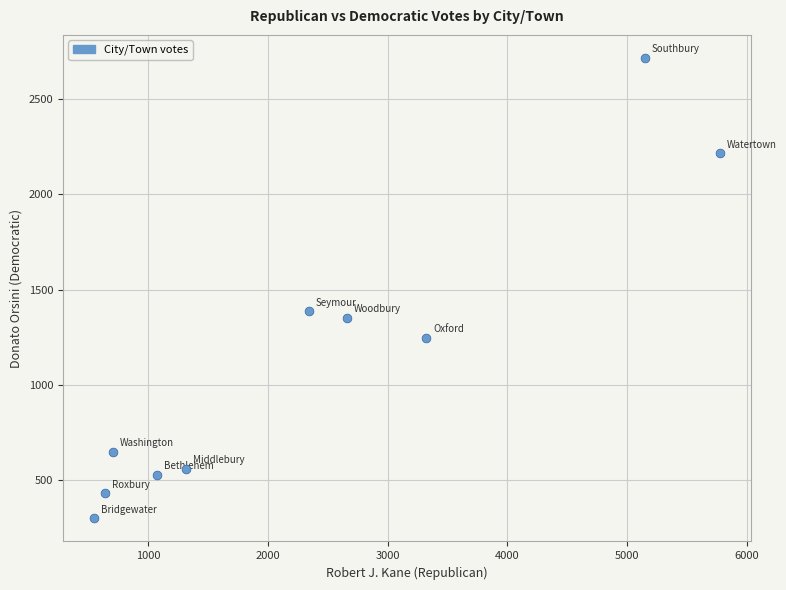

What is the range of Y values (max minus min)?

2414